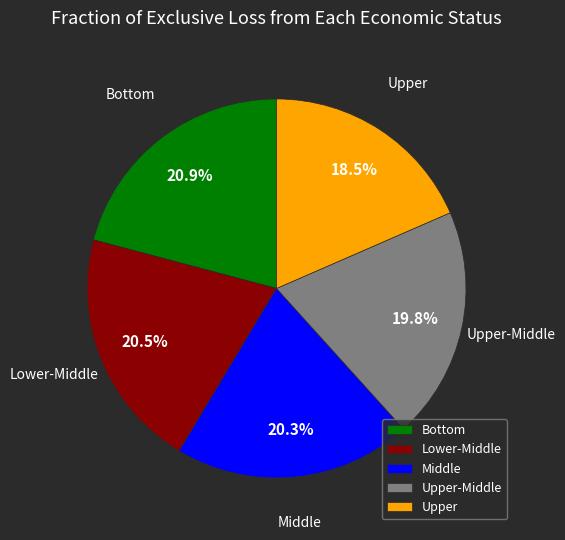

What portion of the pie excludes Middle?

79.7%